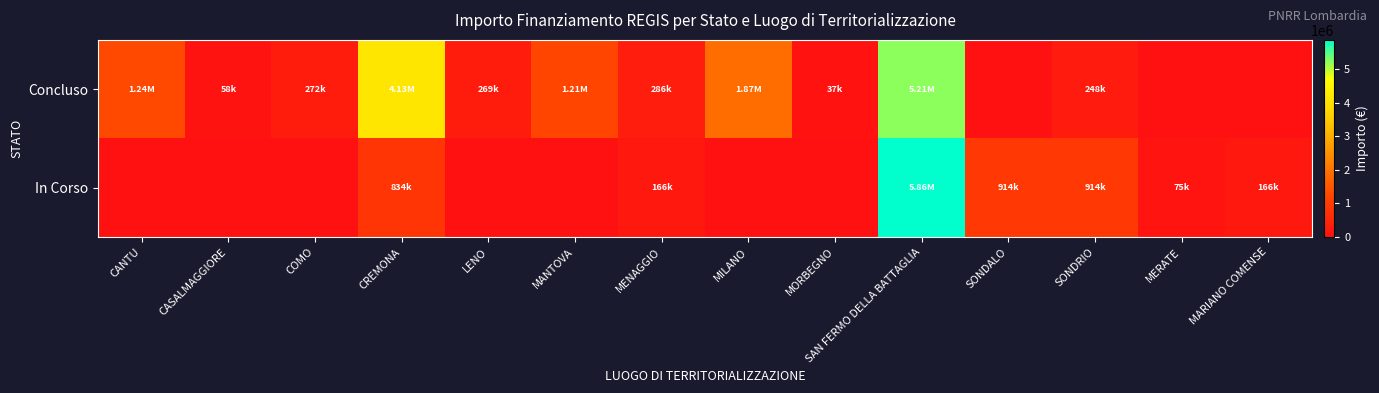

At how many categories does at least one series exceed 4099991?

2